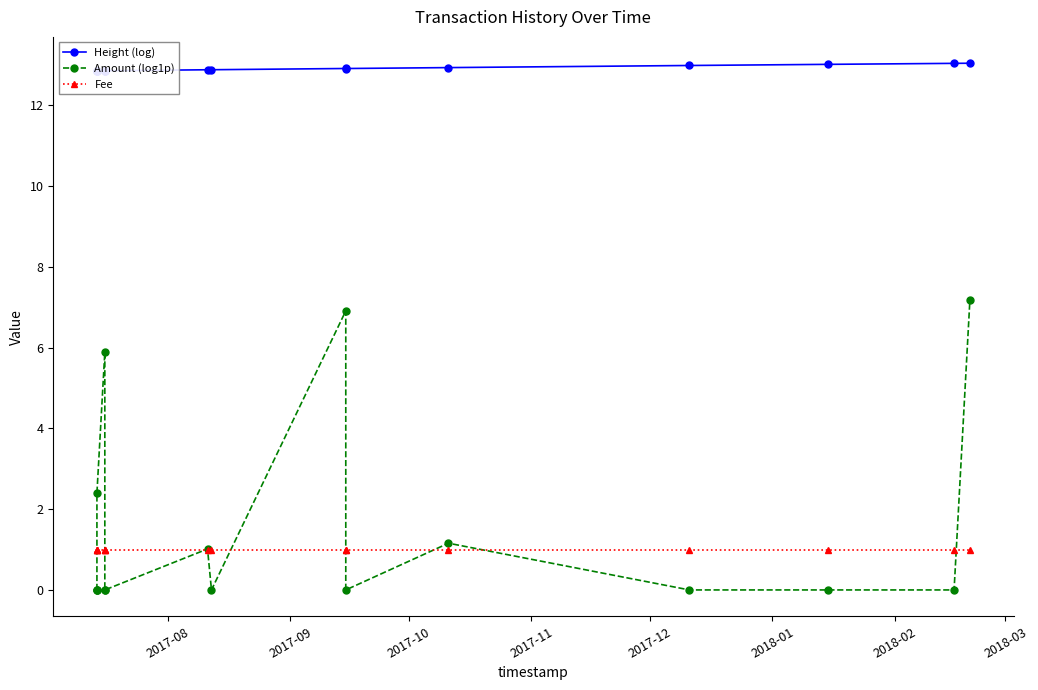

True or false: Height (log) and Fee cross at least once.

False